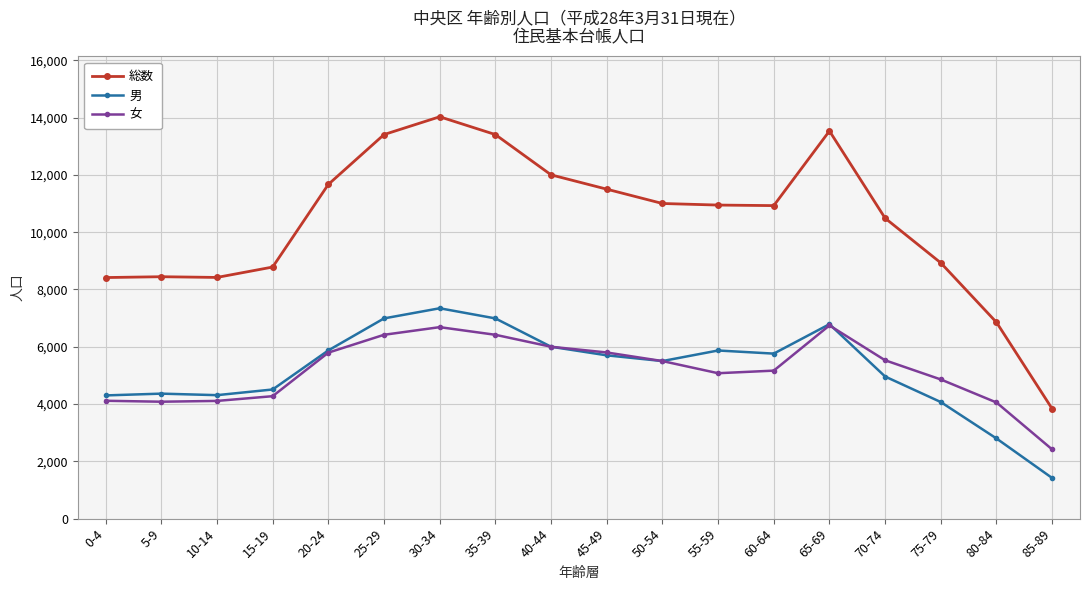

True or false: 総数 and 男 intersect in this chart.

False